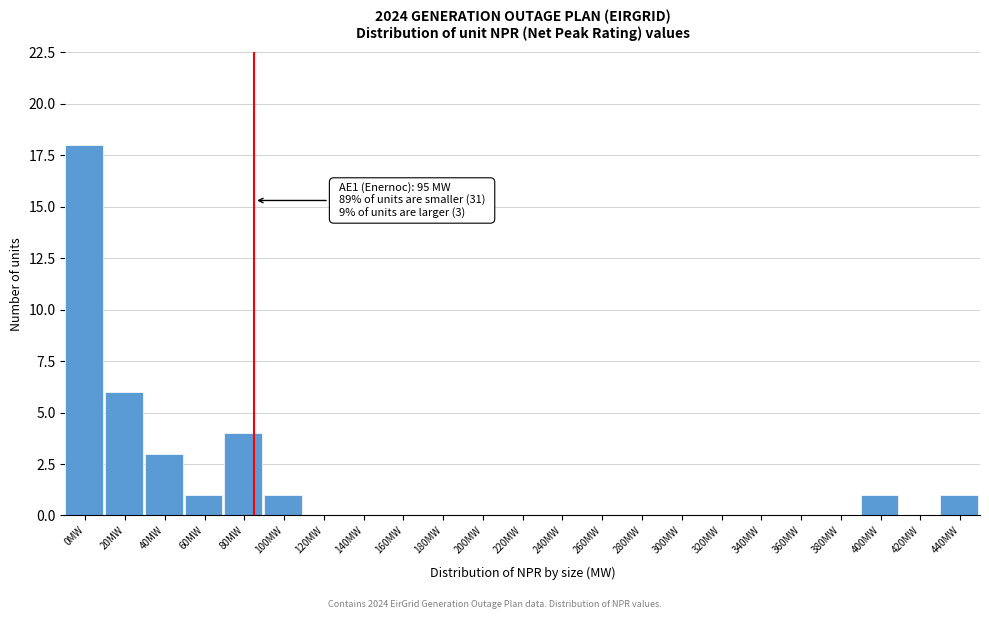

Reading left to right, list all the values displayed in this chart.

0MW=18	20MW=6	40MW=3	60MW=1	80MW=4	100MW=1	120MW=0	140MW=0	160MW=0	180MW=0	200MW=0	220MW=0	240MW=0	260MW=0	280MW=0	300MW=0	320MW=0	340MW=0	360MW=0	380MW=0	400MW=1	420MW=0	440MW=1